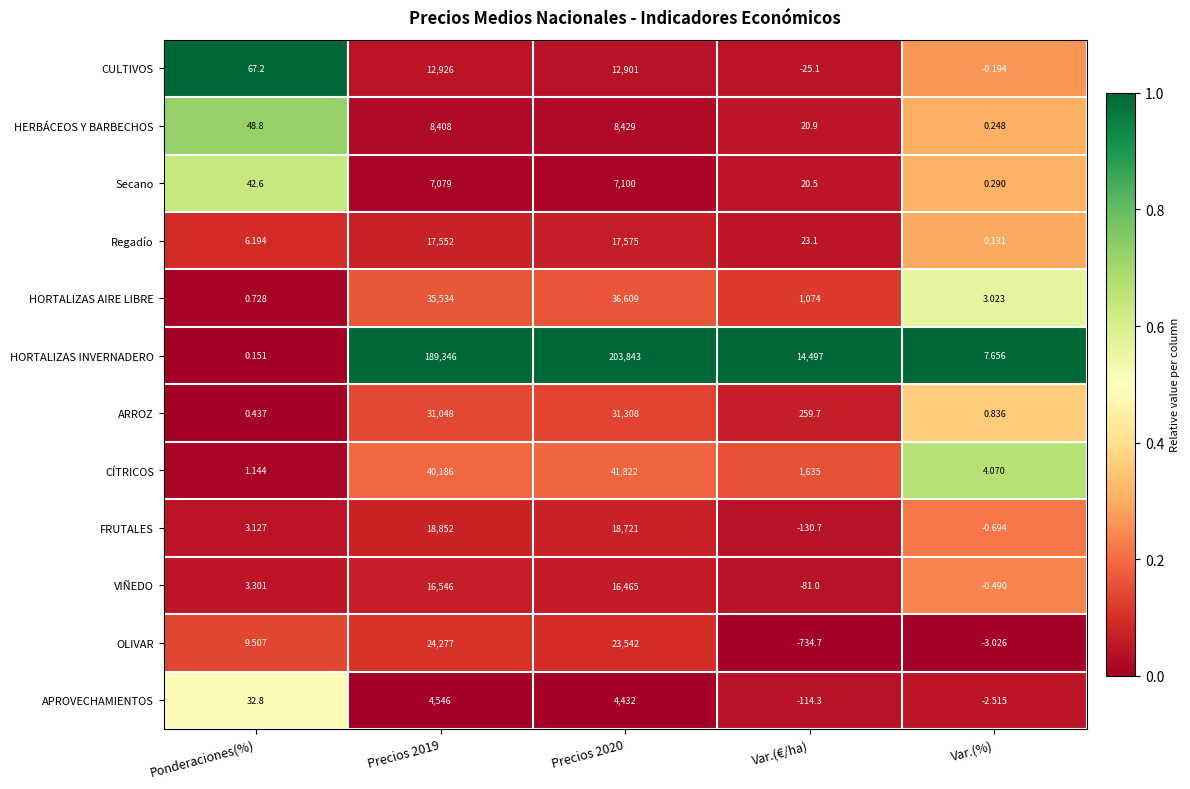

At Var.(%), list the series in order from smallest to largest.

OLIVAR, APROVECHAMIENTOS, FRUTALES, VIÑEDO, CULTIVOS, Regadío, HERBÁCEOS Y BARBECHOS, Secano, ARROZ, HORTALIZAS AIRE LIBRE, CÍTRICOS, HORTALIZAS INVERNADERO